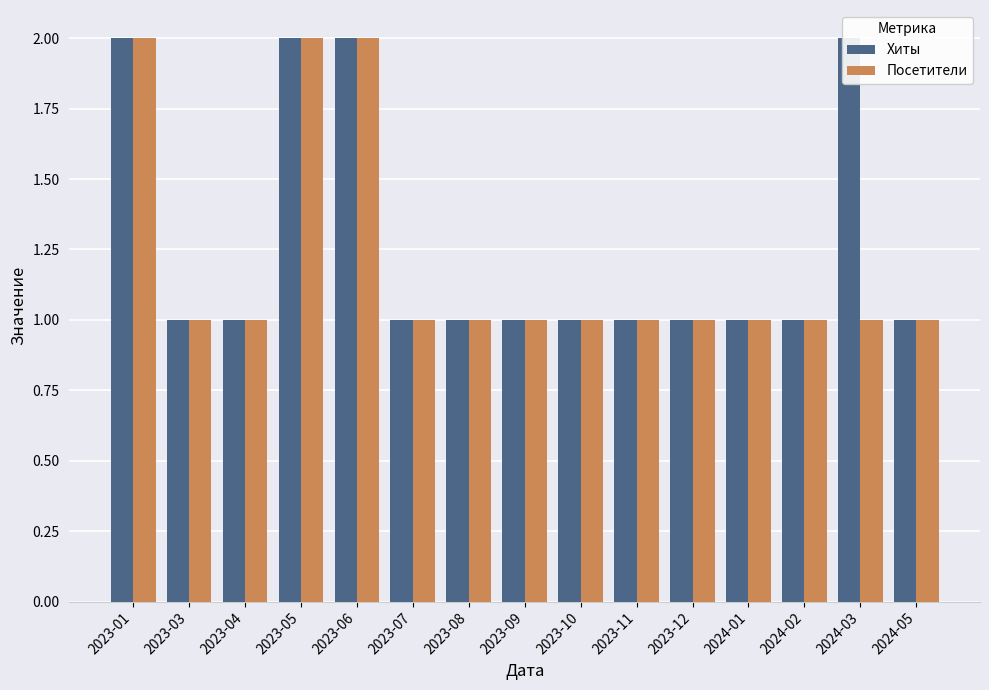

What is the sum of the Хиты values at 2023-11 and 2023-07?

2